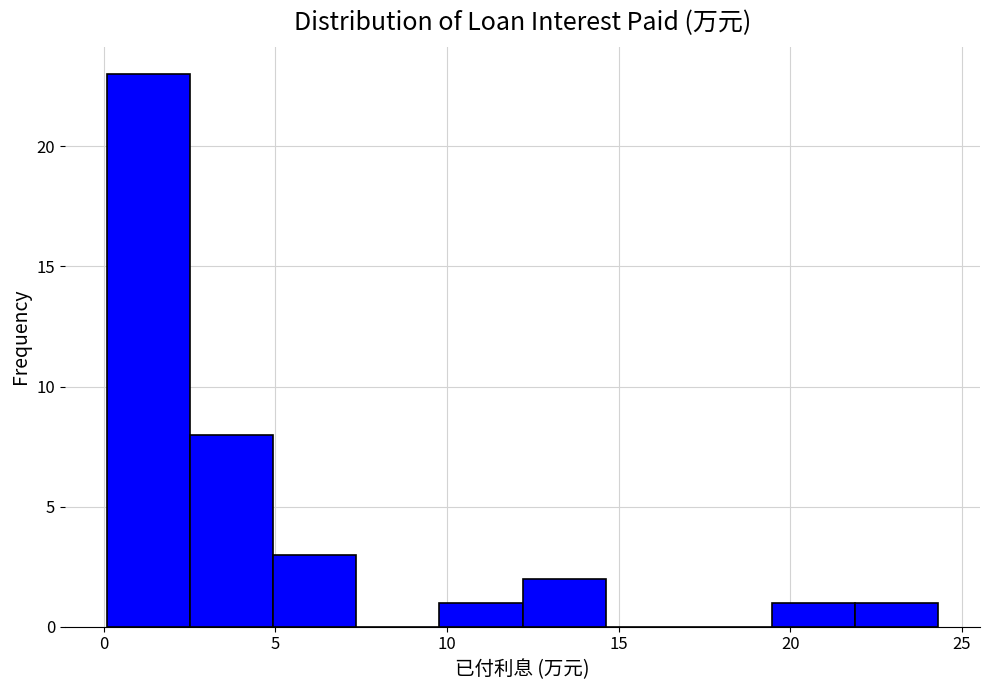

Over which range of the x-axis is the bar tallest?

0.0 to 2.5